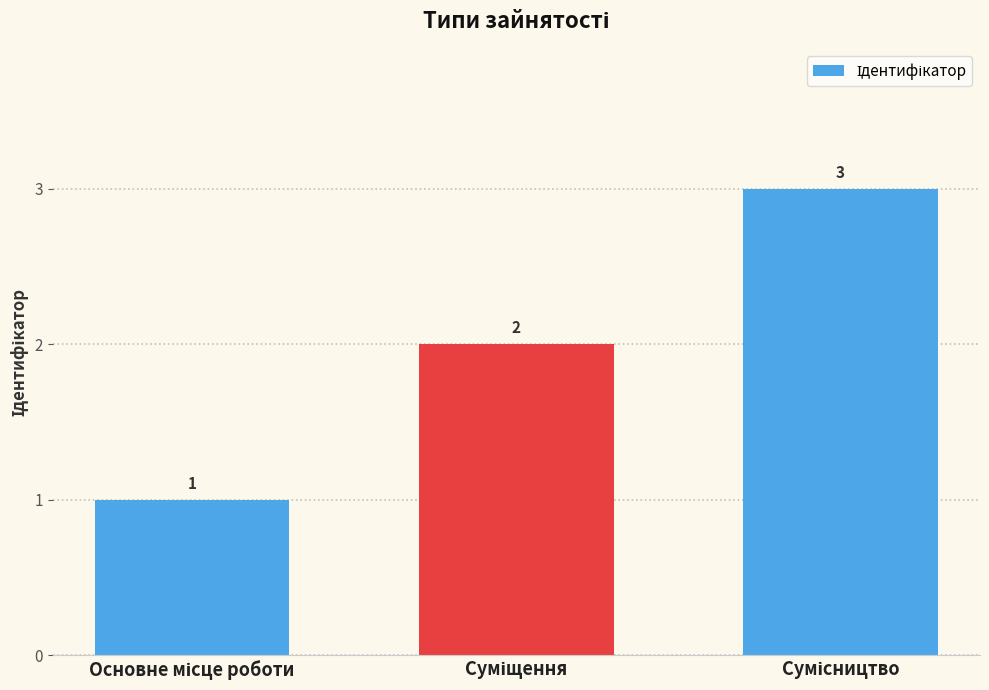

What is the value of the 1st bar from the left?

1